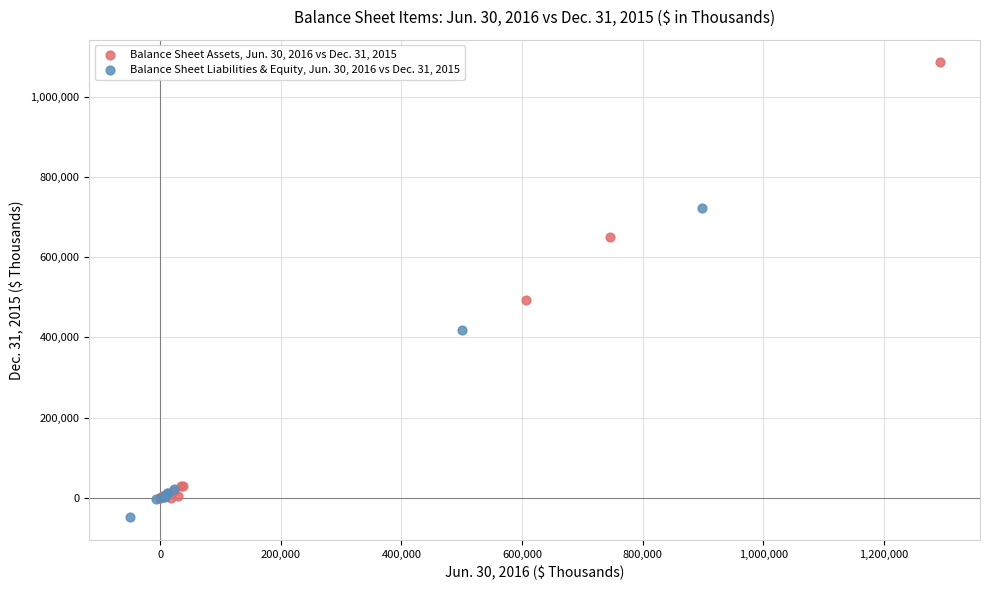

Which series reaches the minimum Y coordinate?

Balance Sheet Liabilities & Equity, Jun. 30, 2016 vs Dec. 31, 2015